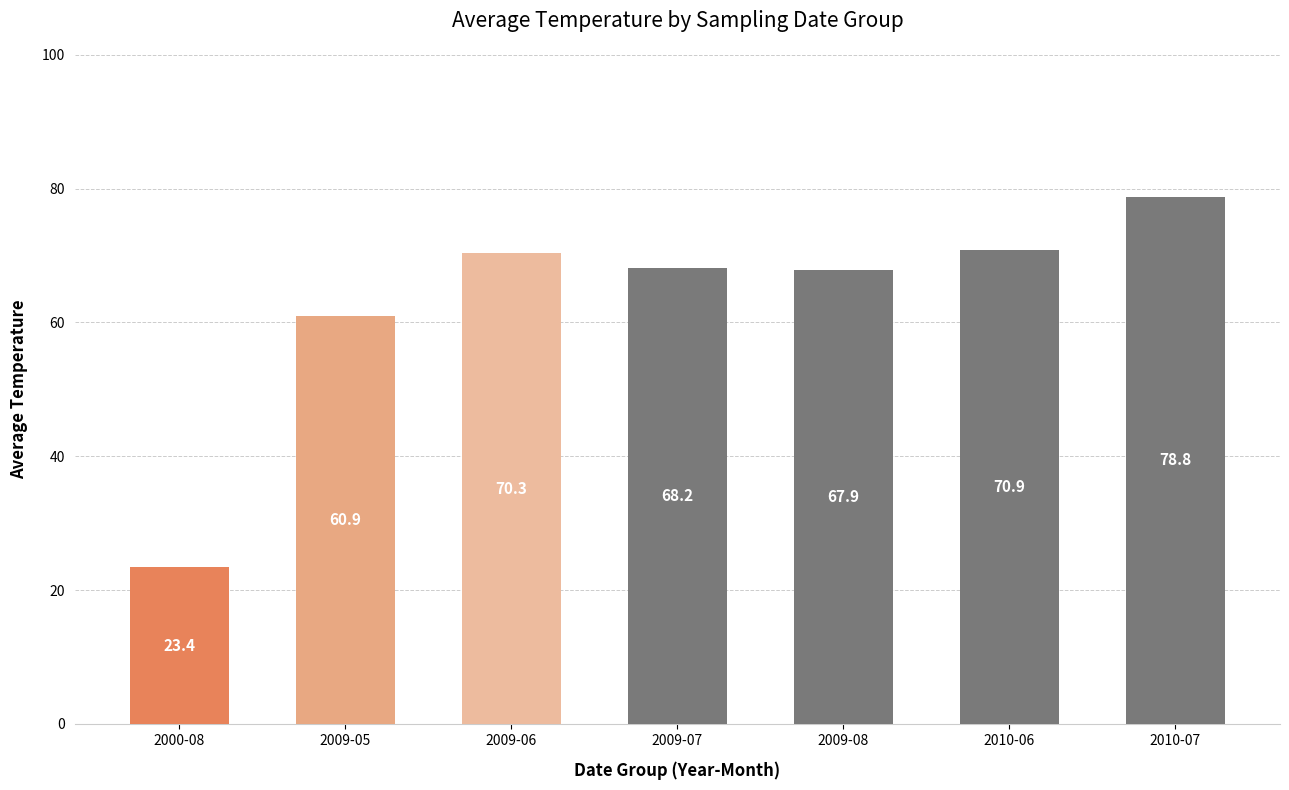

The chart shows a value of 23.4 at 2000-08. True or false?

True